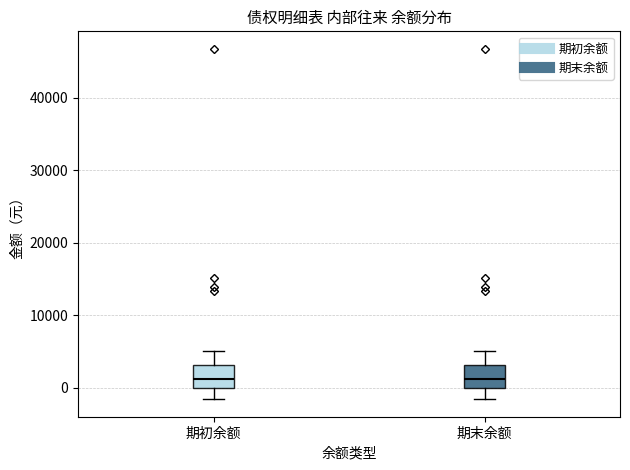

Reading left to right, transcribe this box plot: for each box, give where its median line is, the range the box spans, and where its two whiskers end, as read against the y-axis. The values are not printed on the chart, so give them approximately, as read against the axis.

期初余额: median 1000, box 0 to 3000, whiskers -2000 to 5000
期末余额: median 1000, box 0 to 3000, whiskers -2000 to 5000